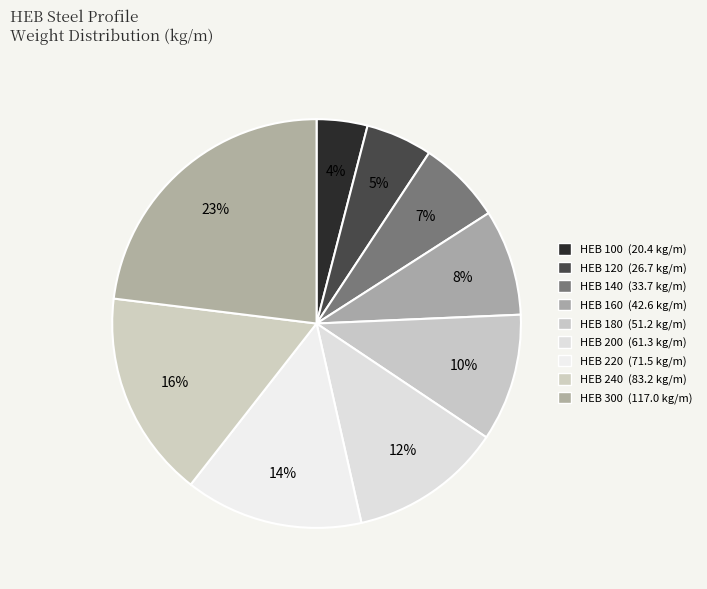

What percentage is the HEB 240 slice, to the nearest percent?

16%